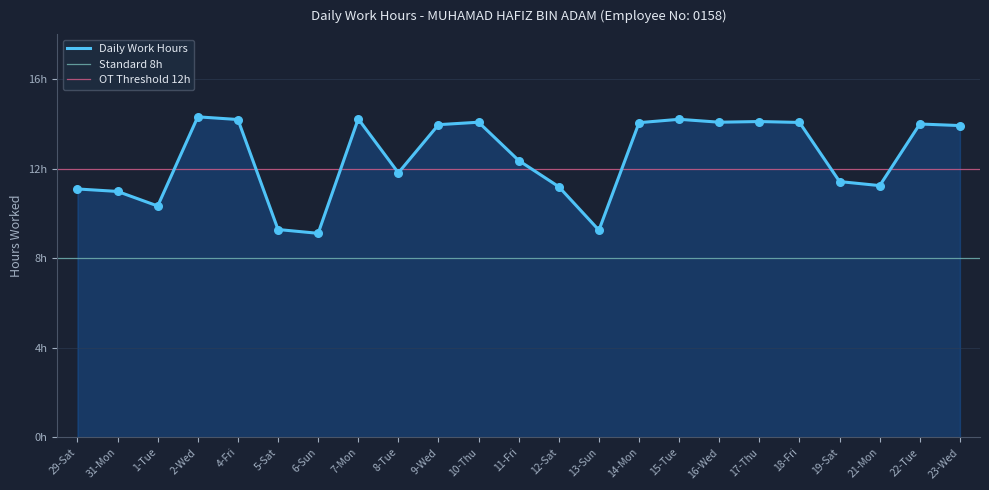

Between 6-Sun and 14-Mon, which is larger?

14-Mon